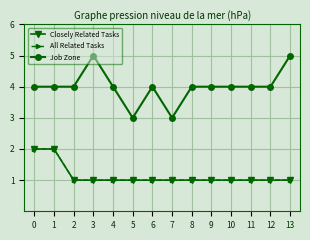

Is this an area chart (filled region under the line)?

No